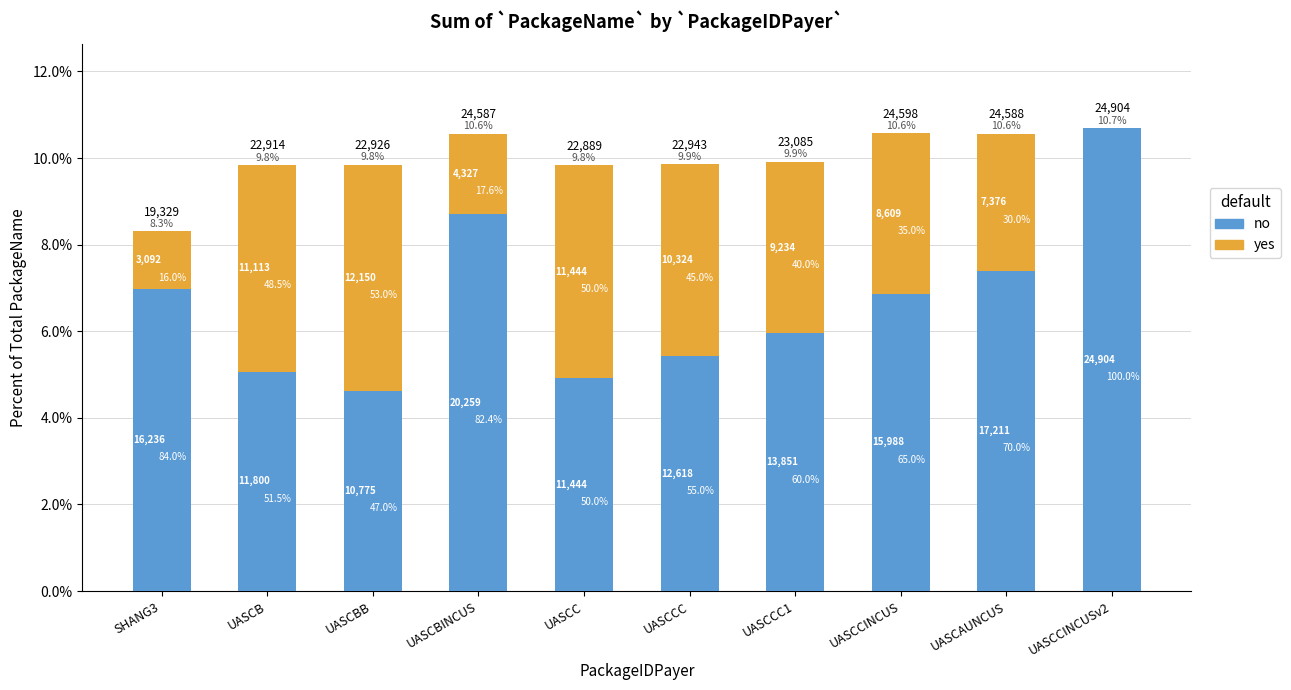

What is the maximum value shown in the chart?

10.7